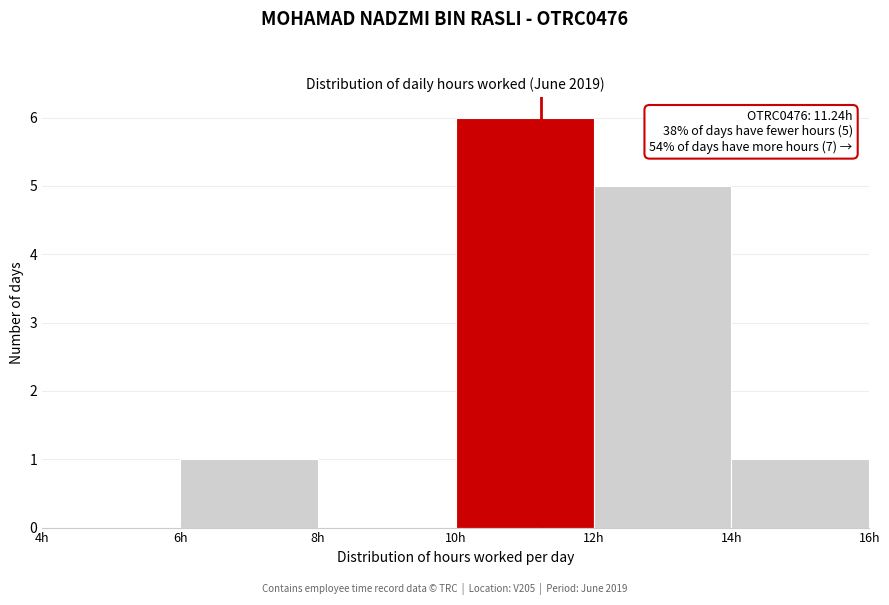

Which range on the x-axis has the tallest bar?

10 to 12